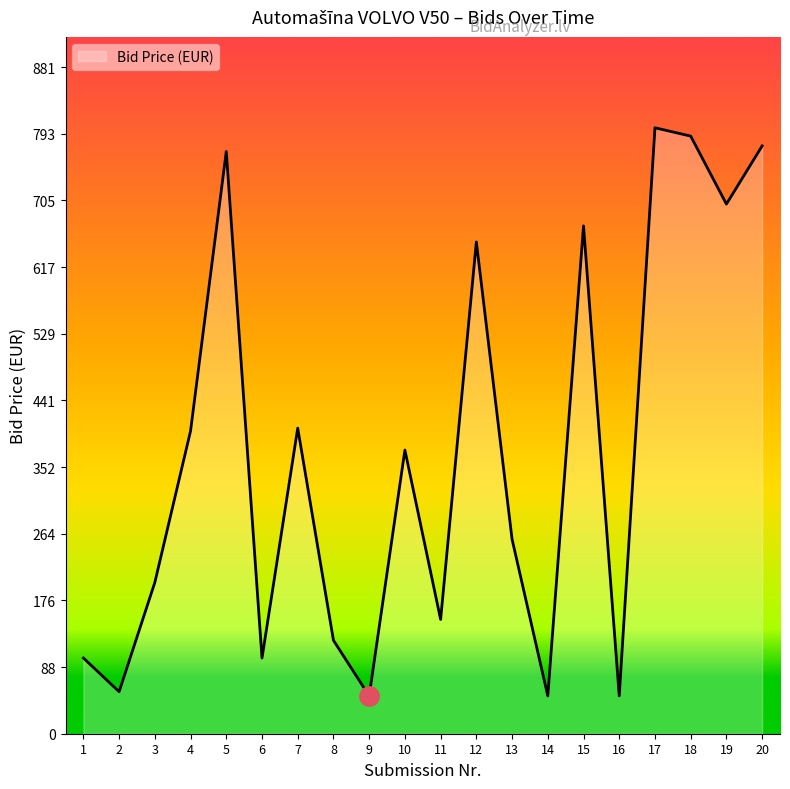

Where is the first local minimum?

2